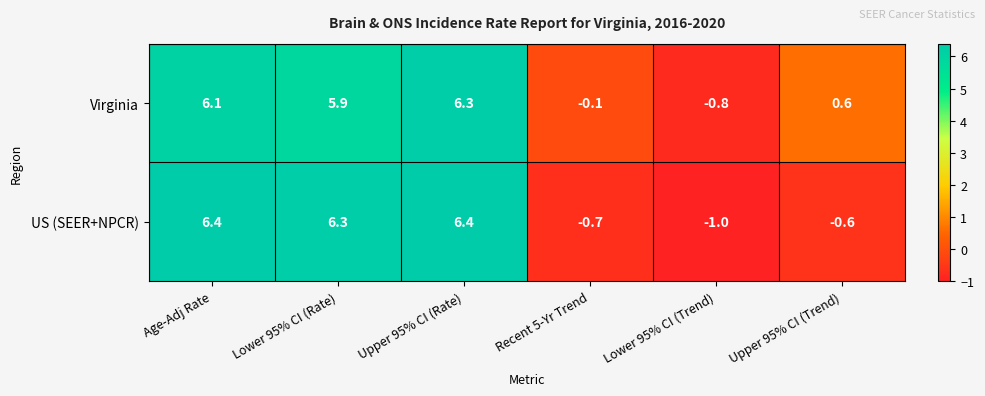

What is the highest value of the Virginia series?

6.3